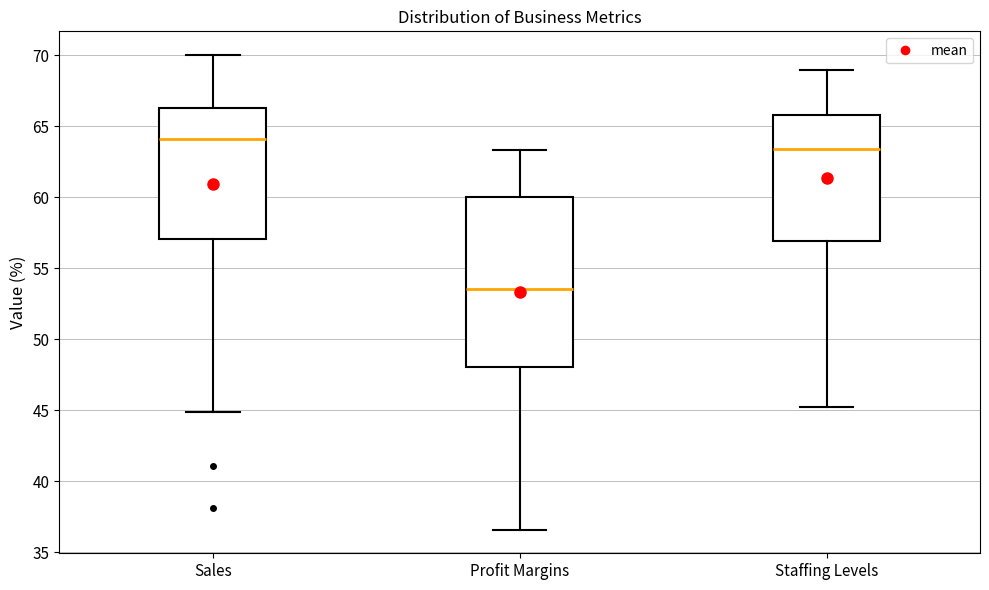

Reading left to right, read every box against the y-axis: the position of its median line, the range the box covers, and the ends of its whiskers. The values are not printed on the chart, so give them approximately, as read against the axis.

Sales: median 64.0, box 57.0 to 66.5, whiskers 45.0 to 70.0
Profit Margins: median 53.5, box 48.0 to 60.0, whiskers 36.5 to 63.5
Staffing Levels: median 63.5, box 57.0 to 66.0, whiskers 45.0 to 69.0